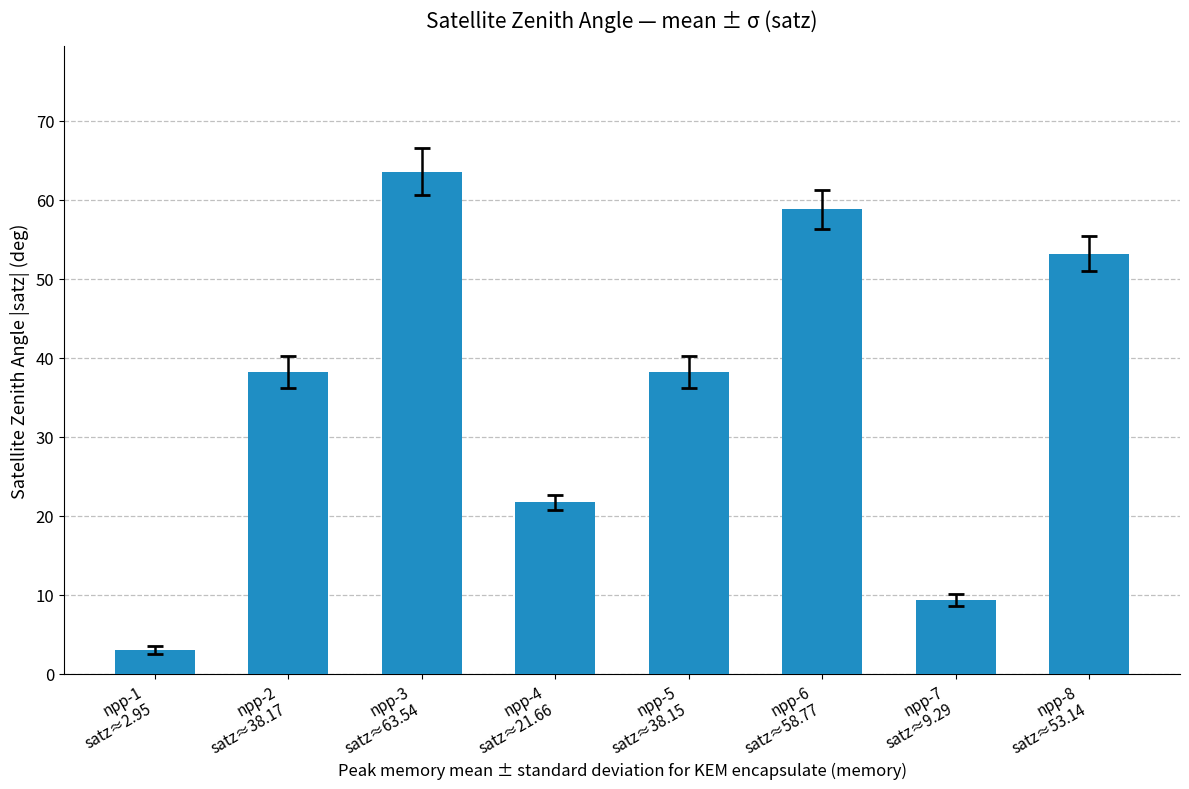

What is the approximate value at npp-3
satz≈63.54?

63.5